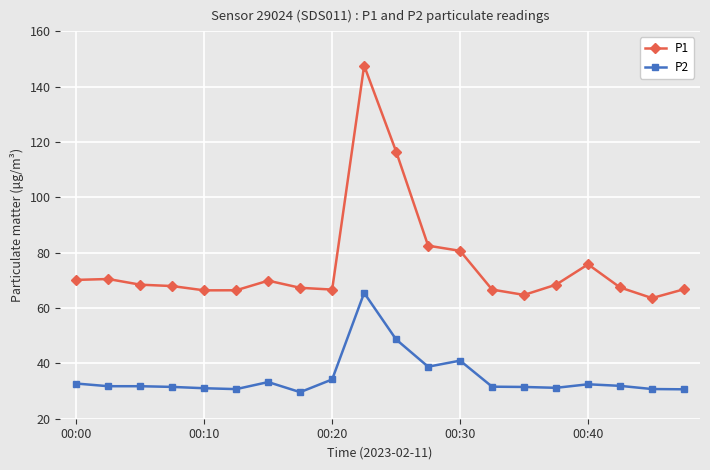

What is the lowest value of the P1 series?

63.6